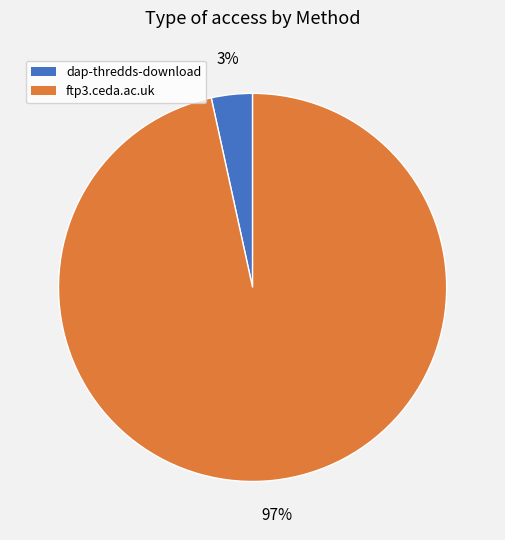

Rank the categories by value from lowest to highest.

dap-thredds-download, ftp3.ceda.ac.uk